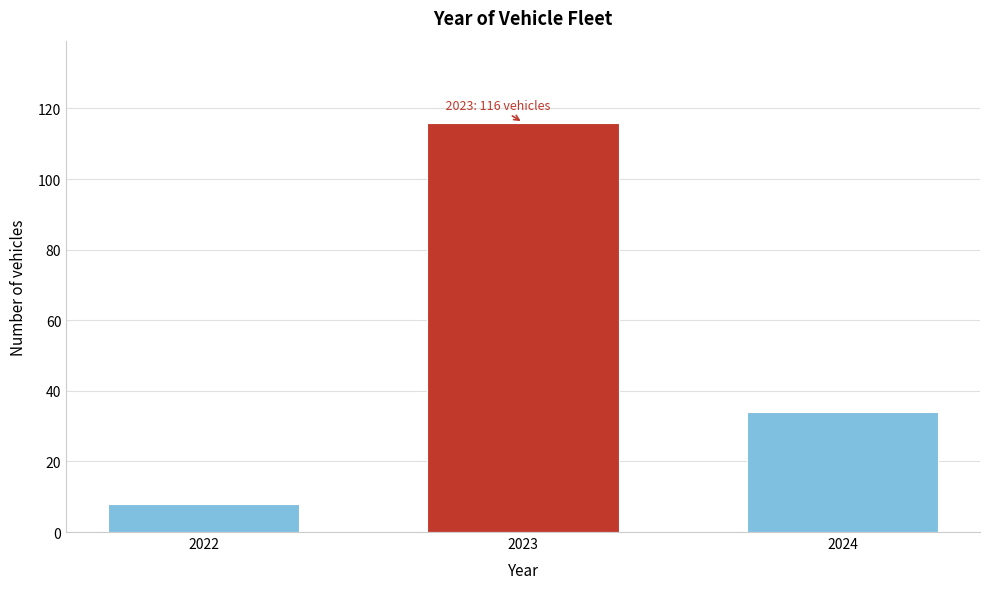

Reading left to right, list all the values displayed in this chart.

2022=8	2023=116	2024=34